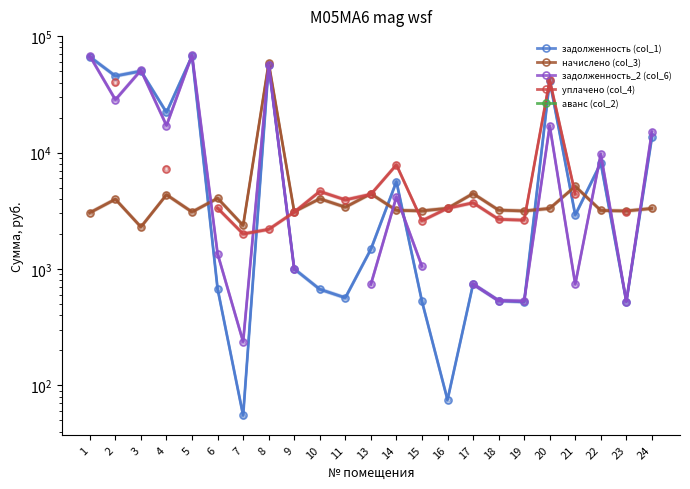

Is the value of задолженность_2 (col_6) at 5 greater than the value of уплачено (col_4) at 24?

No